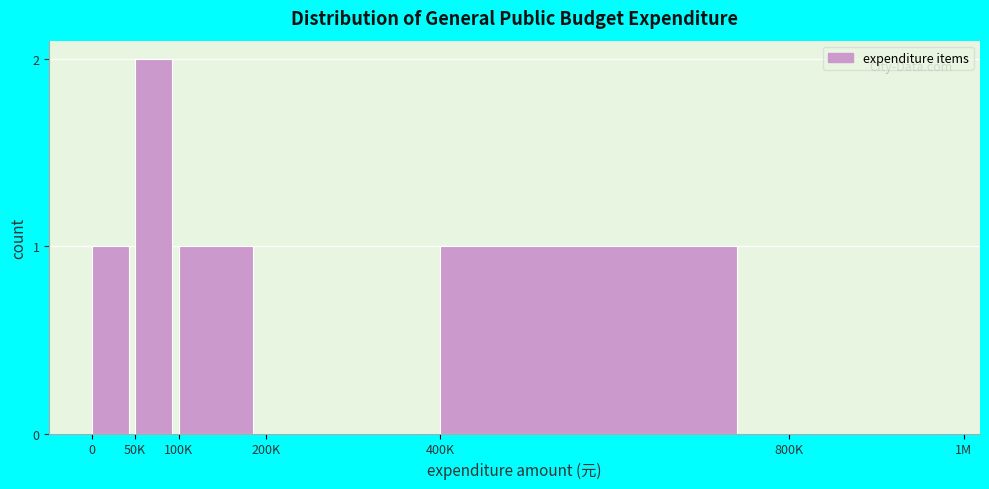

Reading left to right, what are all the values shown in this chart?

0=1	50K=2	100K=1	200K=0	400K=1	800K=0